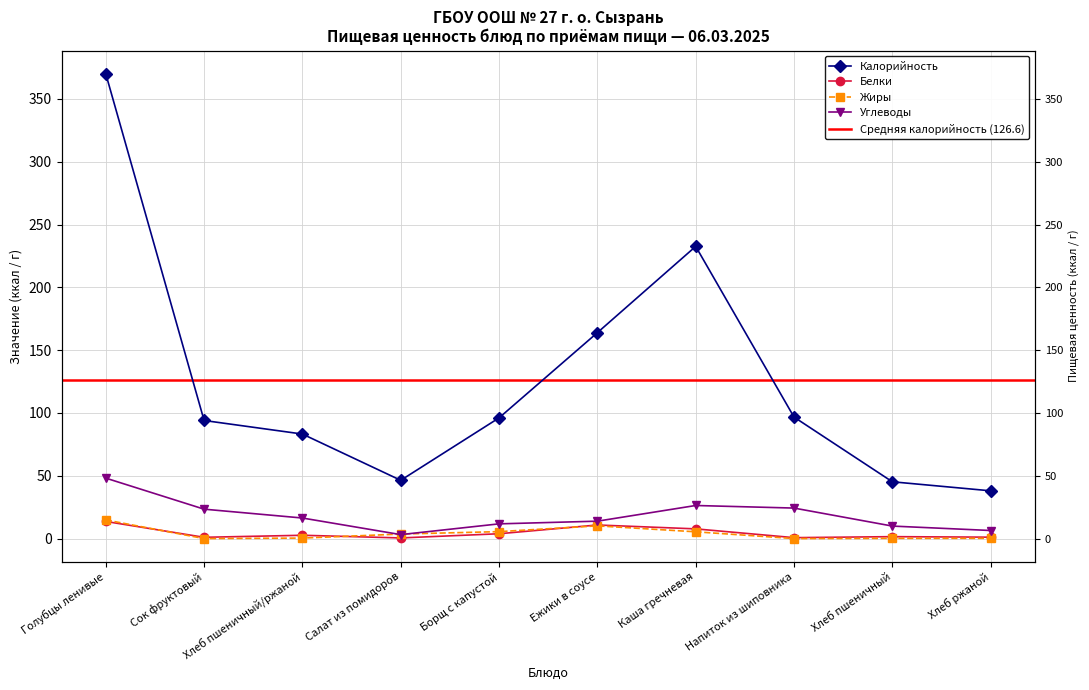

Reading left to right, extract all data points from this chart.

Калорийность: Голубцы ленивые=370.0	Сок фруктовый=94.0	Хлеб пшеничный/ржаной=83.2	Салат из помидоров=46.4	Борщ с капустой=96.1	Ежики в соусе=163.9	Каша гречневая=232.6	Напиток из шиповника=96.7	Хлеб пшеничный=45.2	Хлеб ржаной=38.0
Белки: Голубцы ленивые=13.6	Сок фруктовый=1.0	Хлеб пшеничный/ржаной=2.6	Салат из помидоров=0.5	Борщ с капустой=3.8	Ежики в соусе=10.8	Каша гречневая=7.7	Напиток из шиповника=0.7	Хлеб пшеничный=1.5	Хлеб ржаной=1.1
Жиры: Голубцы ленивые=14.8	Сок фруктовый=0.0	Хлеб пшеничный/ржаной=0.4	Салат из помидоров=3.6	Борщ с капустой=5.5	Ежики в соусе=10.1	Каша гречневая=5.4	Напиток из шиповника=0.0	Хлеб пшеничный=0.2	Хлеб ржаной=0.2
Углеводы: Голубцы ленивые=48.1	Сок фруктовый=23.4	Хлеб пшеничный/ржаной=16.4	Салат из помидоров=3.1	Борщ с капустой=11.7	Ежики в соусе=13.8	Каша гречневая=26.3	Напиток из шиповника=24.3	Хлеб пшеничный=9.9	Хлеб ржаной=6.4